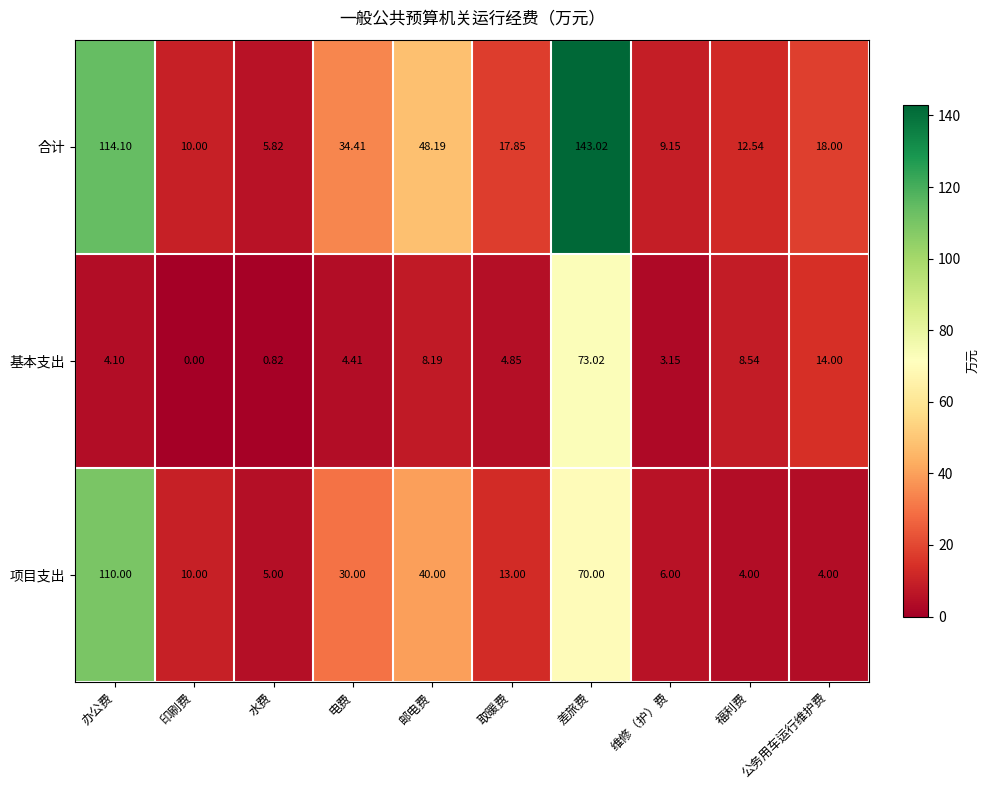

At which label is 合计 closest to 74?

邮电费